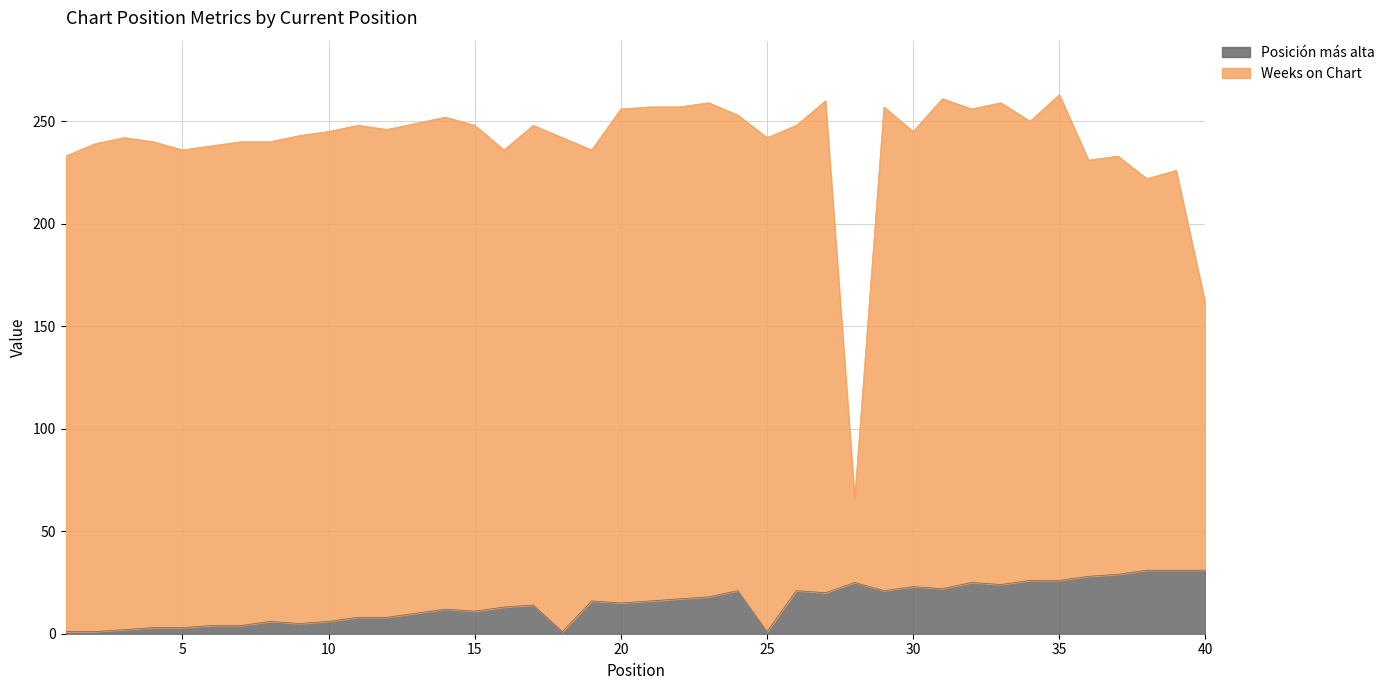

What is the difference between the values at 10 and 28?

19